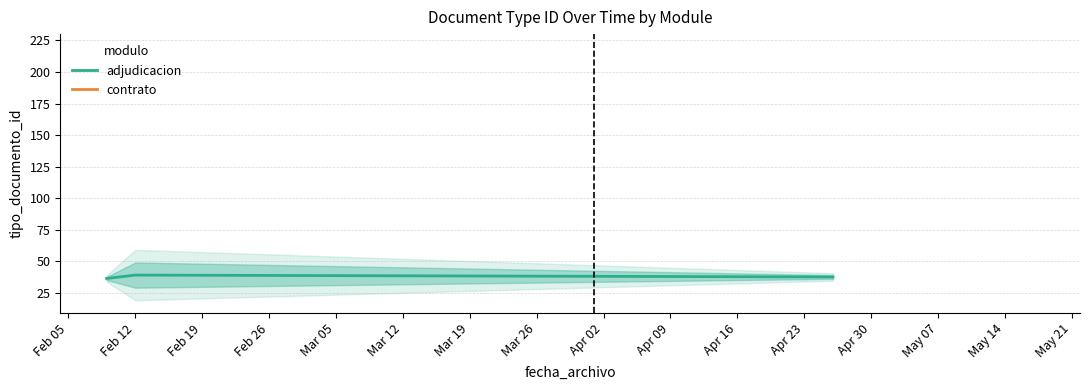

How many distinct data groups are displayed?

1